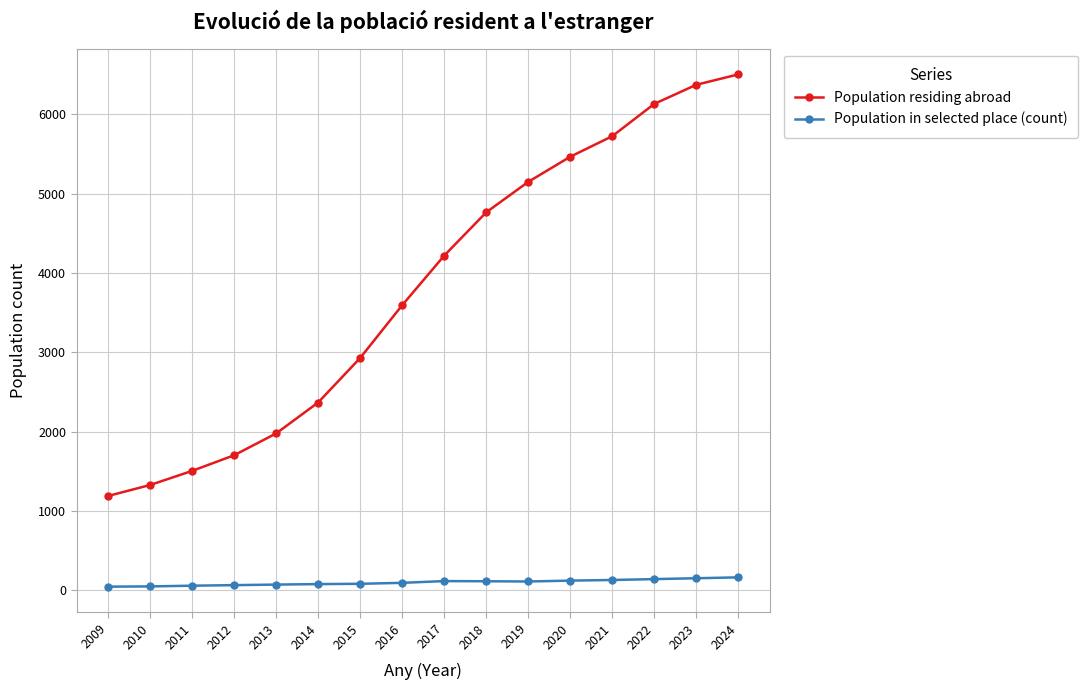

Count the number of data series in this chart.

2